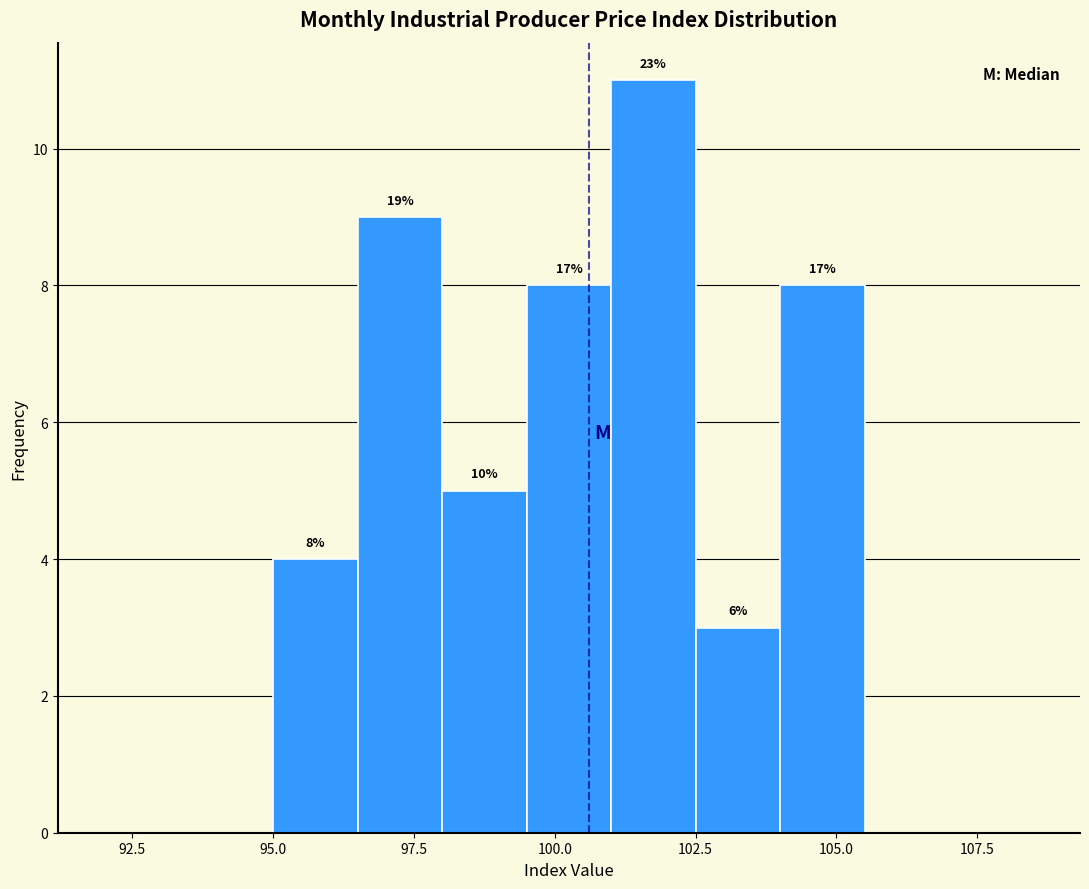

Around what value on the x-axis is the tallest bar? Give the approximate position of its centre, as read against the axis.

102.0